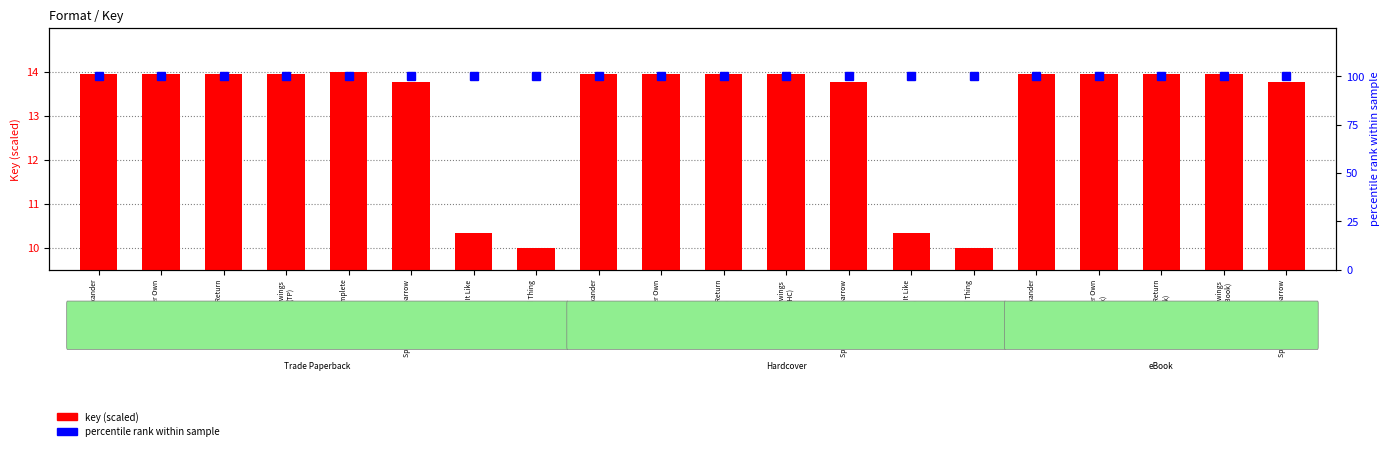

Reading left to right, transcribe all the data shown in this chart.

key (scaled): 14.0	14.0	14.0	14.0	14.0	13.8	10.3	10.0	14.0	14.0	14.0	14.0	13.8	10.3	10.0	14.0	14.0	14.0	14.0	13.8
percentile rank: 100.0	100.0	100.0	100.0	100.0	100.0	100.0	100.0	100.0	100.0	100.0	100.0	100.0	100.0	100.0	100.0	100.0	100.0	100.0	100.0